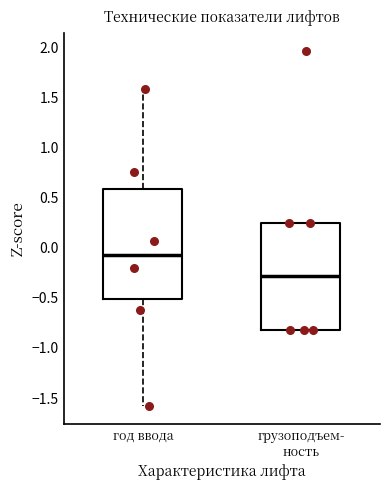

Where does the lower whisker of the box for год ввода end on the y-axis? The values are not printed on the chart, so give them approximately, as read against the axis.

-1.60